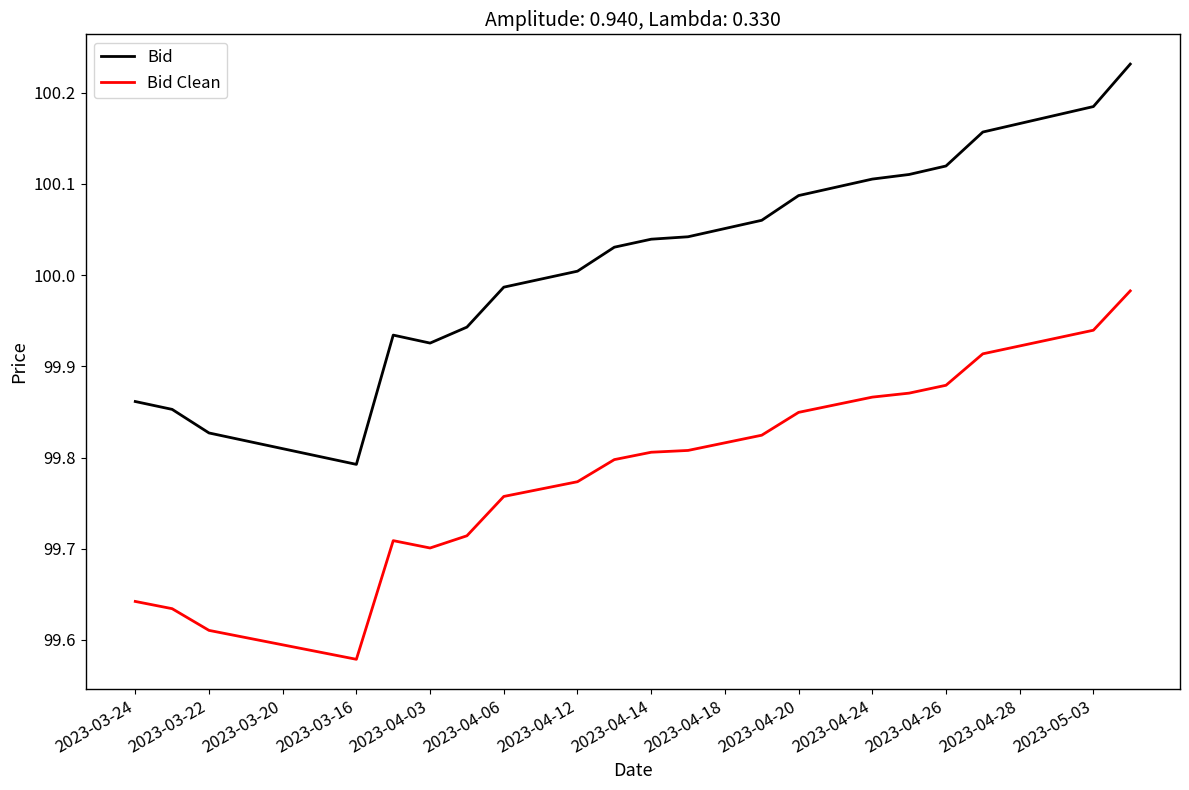

List the series in order of their peak value, lowest first.

Bid Clean, Bid